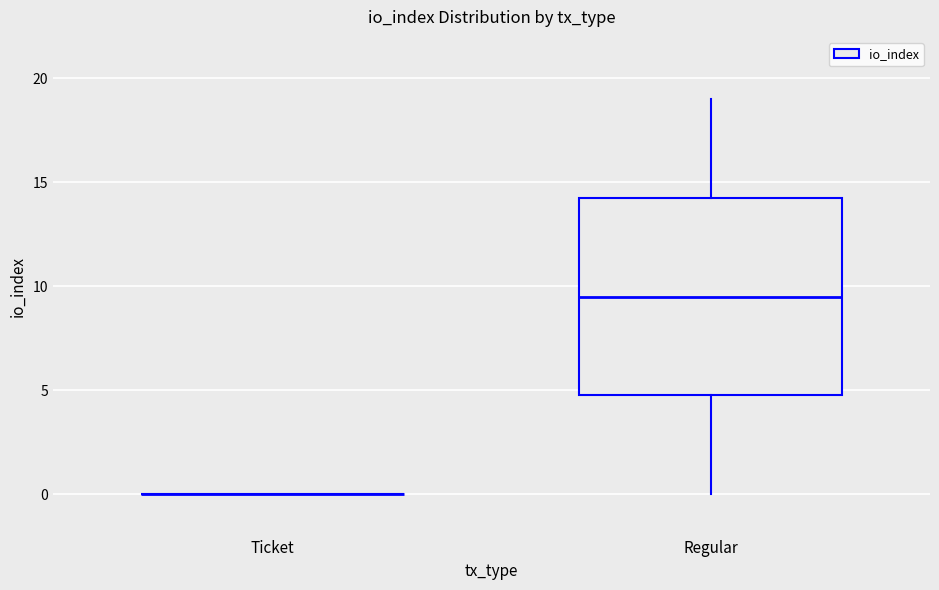

Which box is the tallest, from its lower edge to its upper edge?

Regular